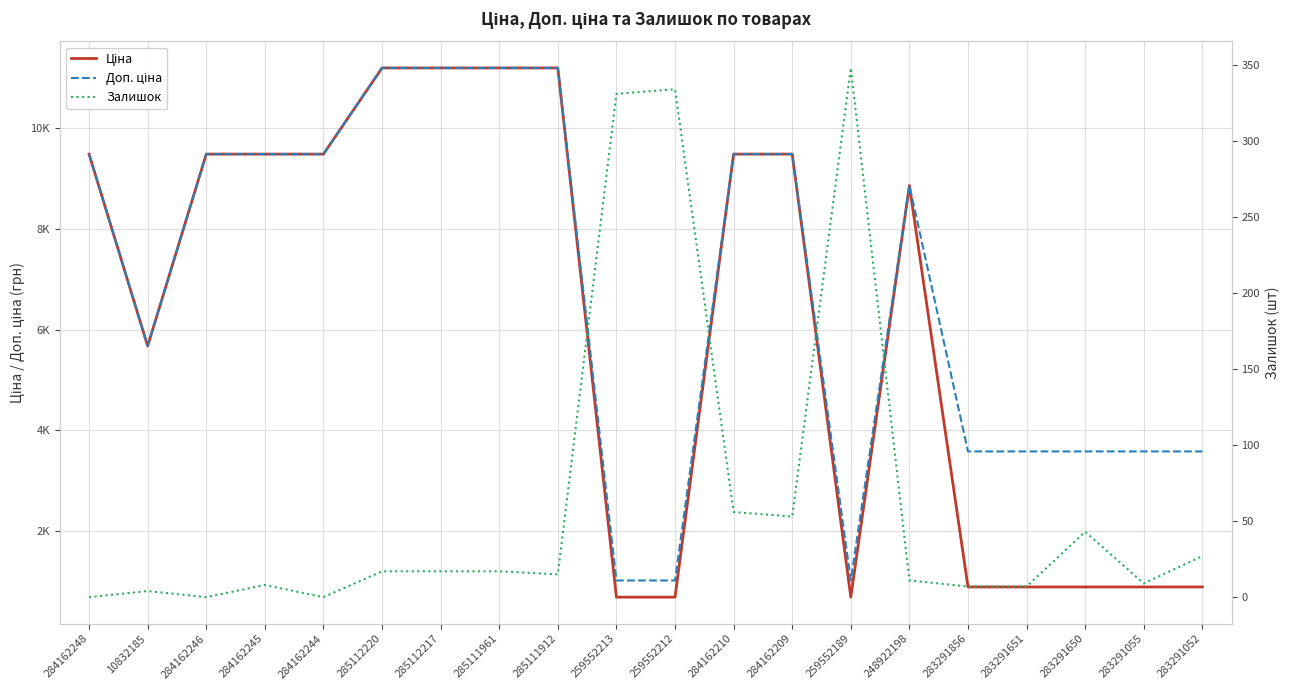

What are all the series names shown in the legend?

Ціна, Доп. ціна, Залишок